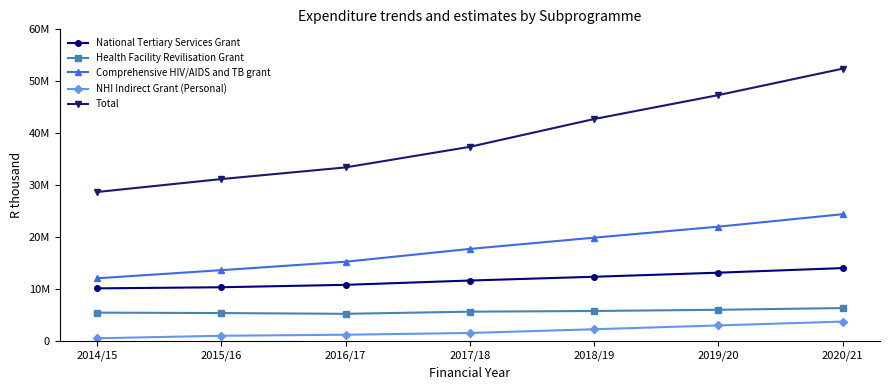

Rank the categories by Total value from lowest to highest.

2014/15, 2015/16, 2016/17, 2017/18, 2018/19, 2019/20, 2020/21